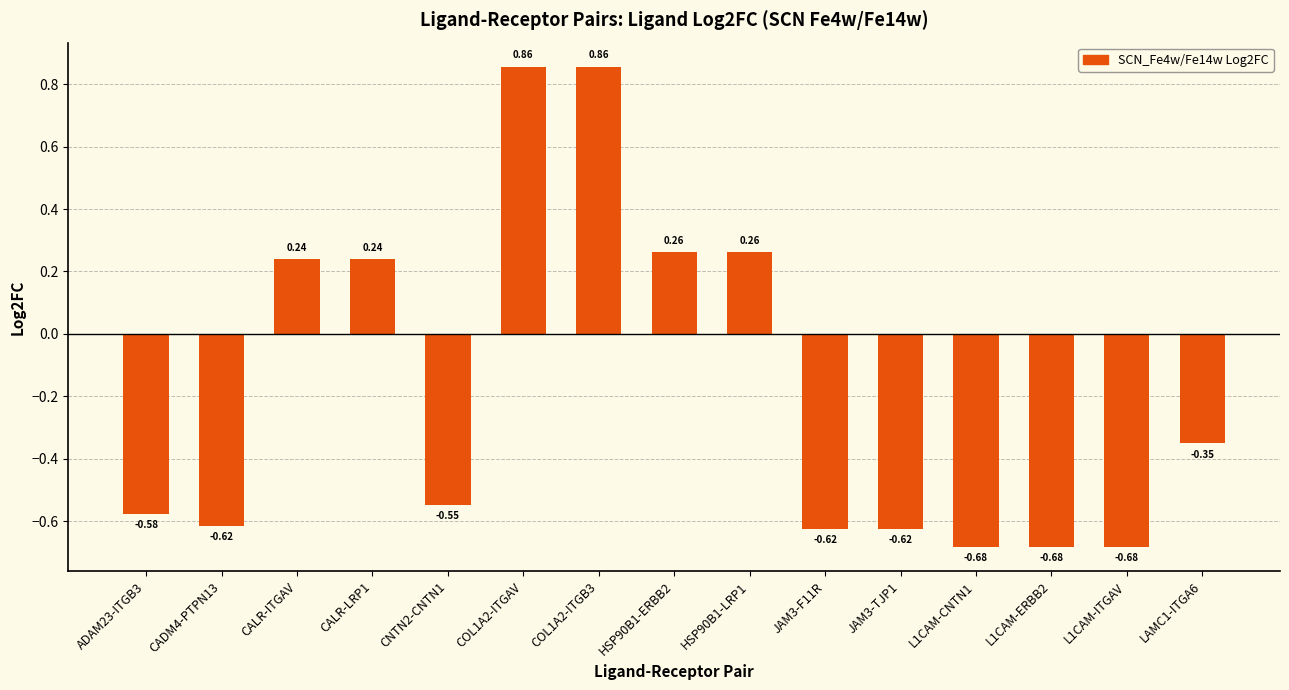

At which label does the data first exceed 0?

CALR-ITGAV